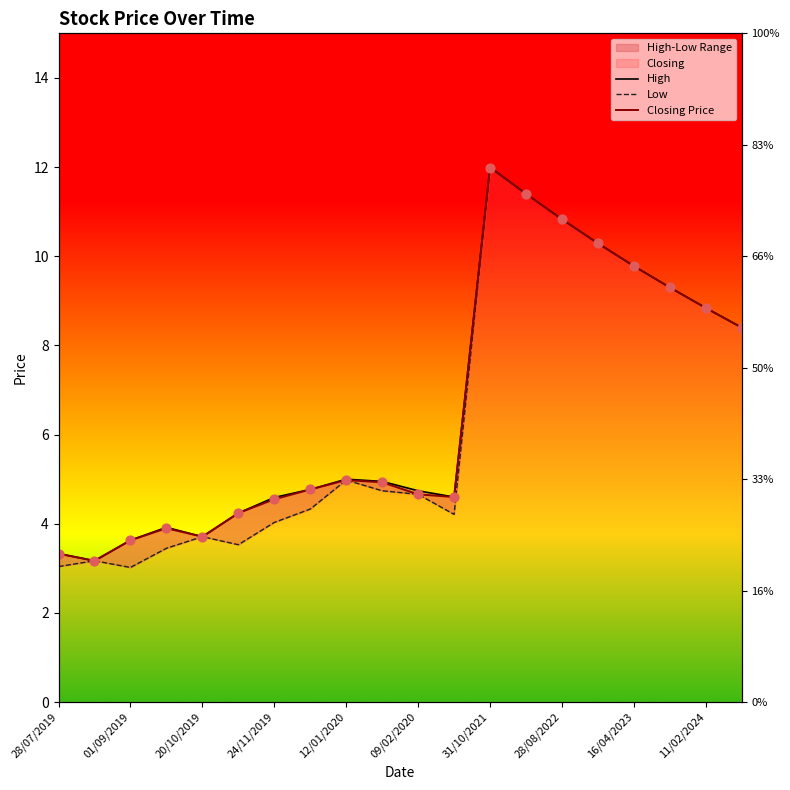

Is the value of Closing Price at 28/08/2022 greater than the value of Low at 13?

No